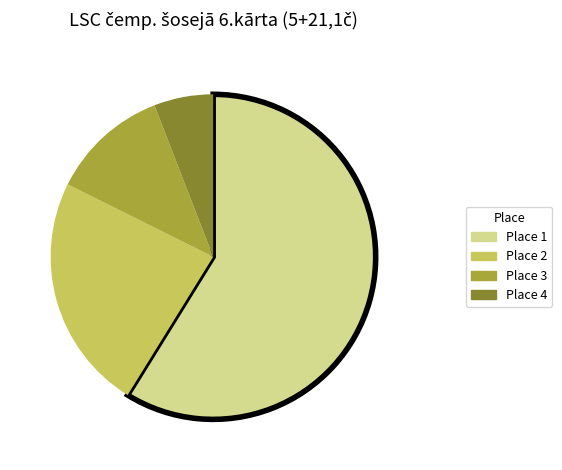

Is it true that Place 3 is 12% of the pie?

True